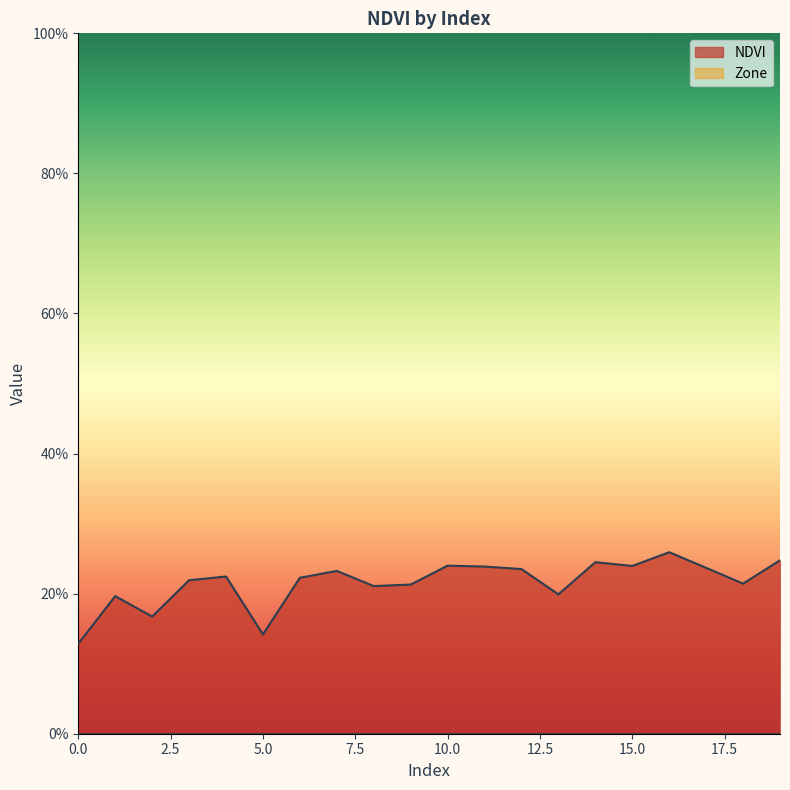

At which category does the chart reach its peak across all series?

16